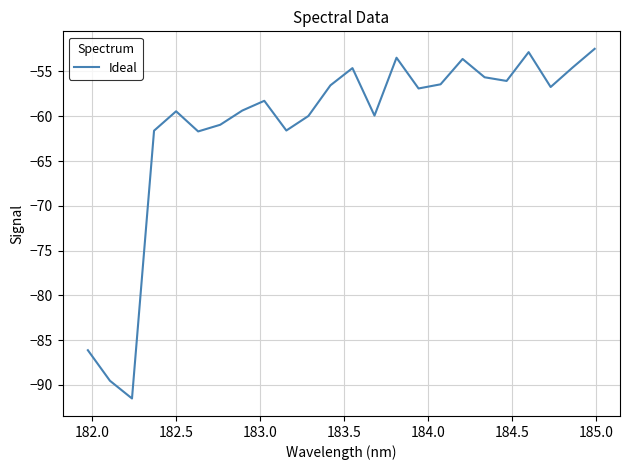

What is the difference between the maximum and minimum values?

39.0